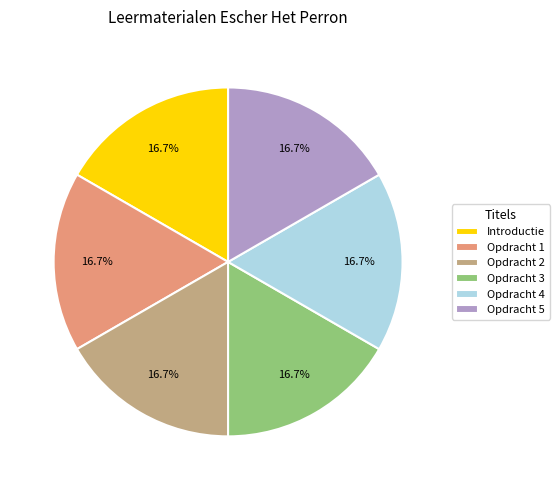

To the nearest percent, what percentage of the pie is Opdracht 4?

17%